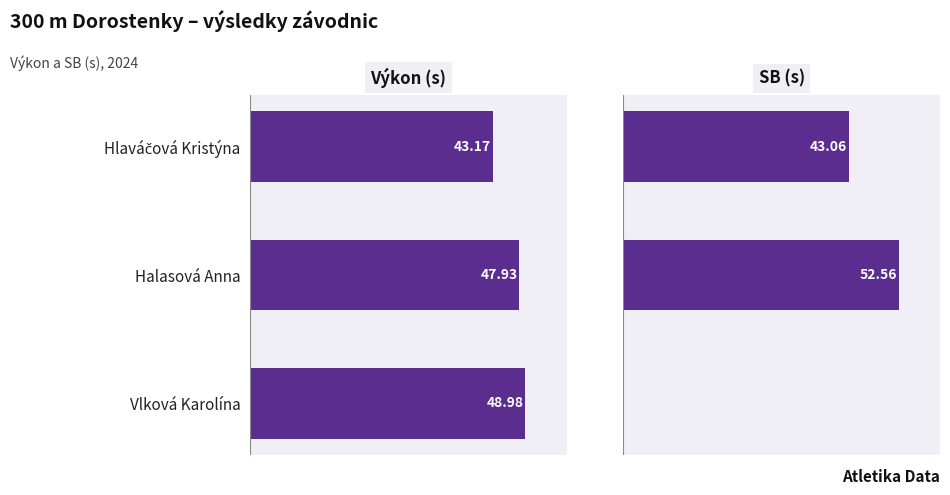

Does the chart contain stacked bars?

No